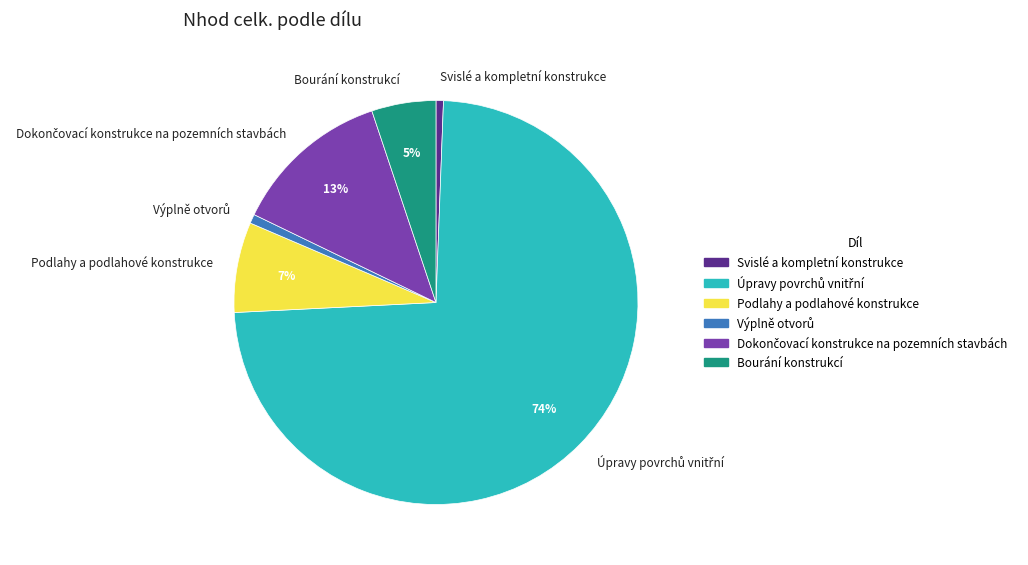

Between Podlahy a podlahové konstrukce and Bourání konstrukcí, which is larger?

Podlahy a podlahové konstrukce